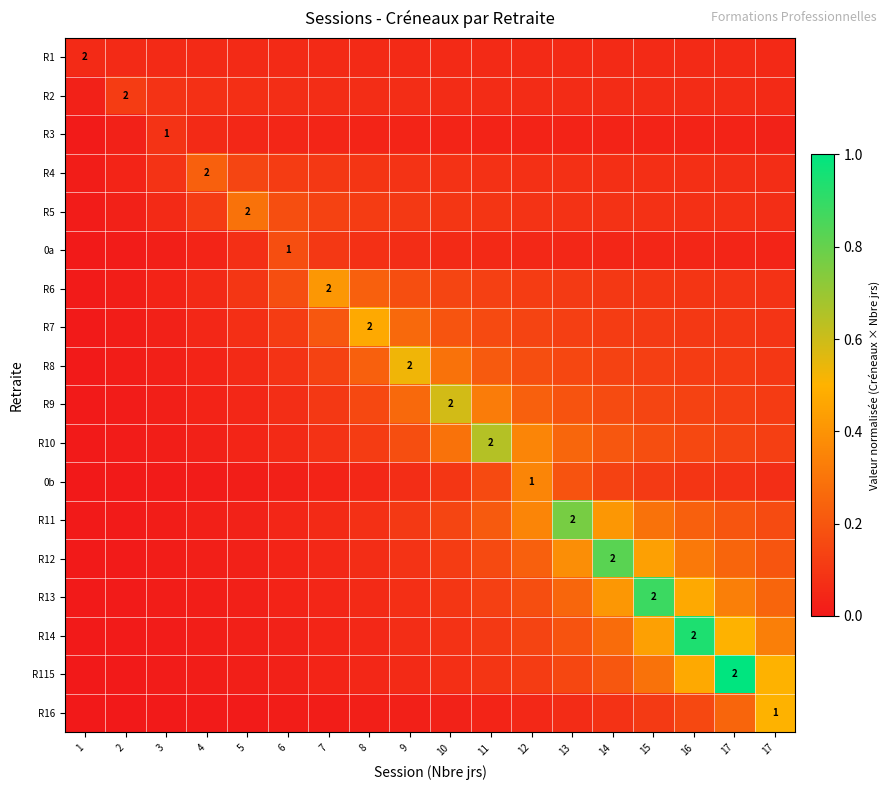

Is it true that R16 equals 0.0 at 11?

False